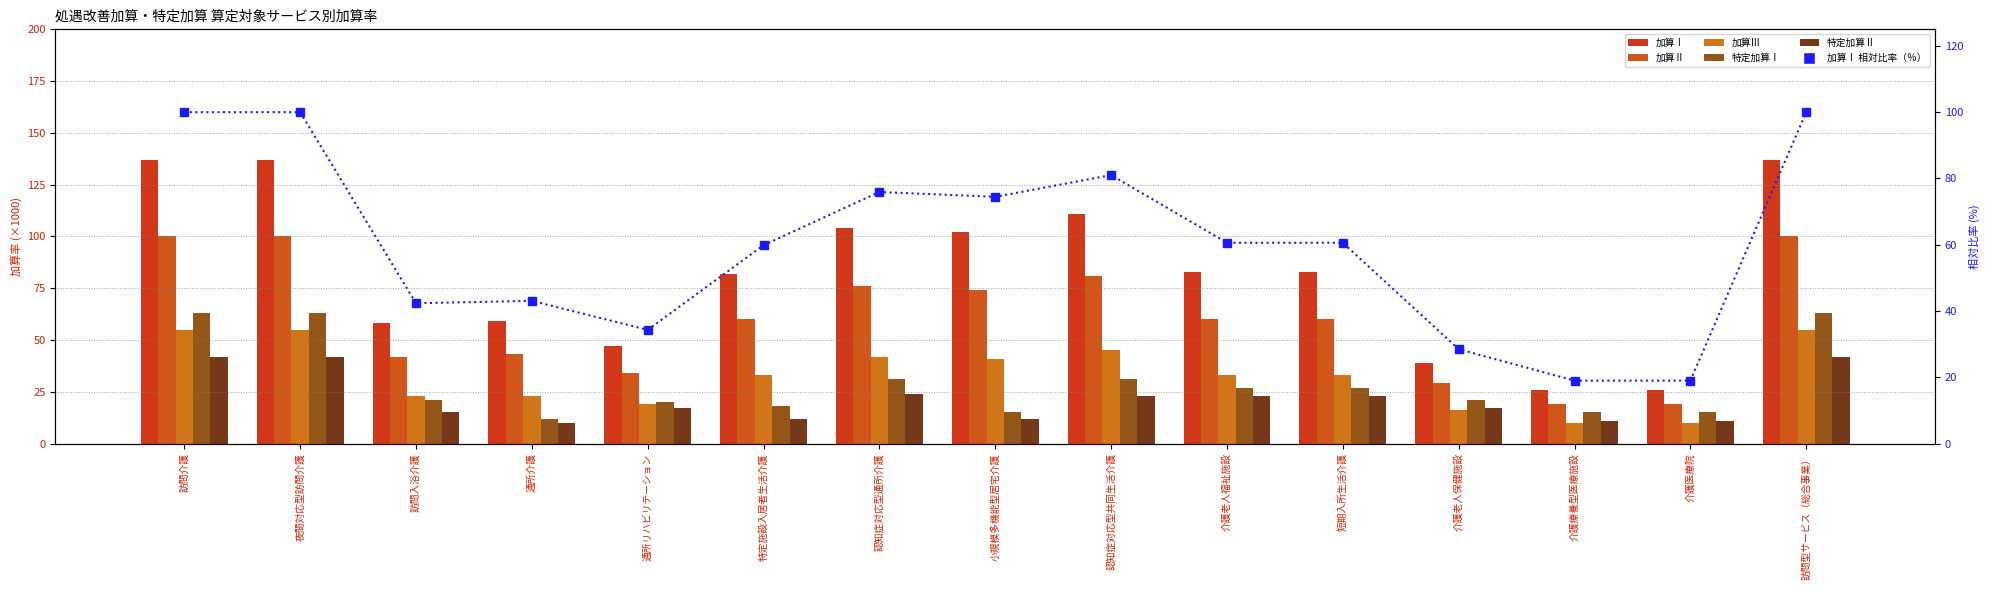

What is the difference between the second highest and minimum values in the 特定加算Ⅱ series?

32.0